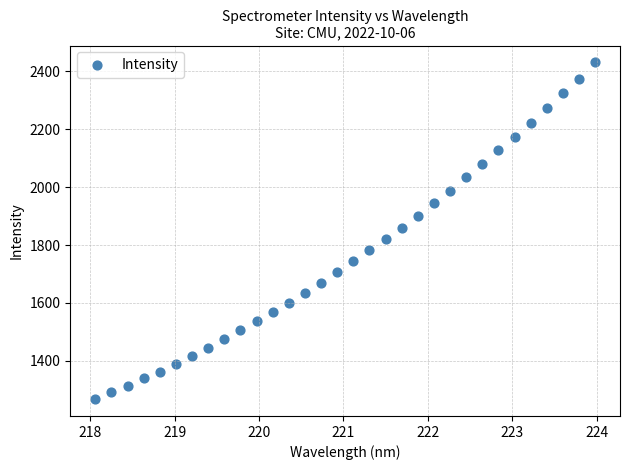

What is the range of Y values (max minus min)?

1163.6